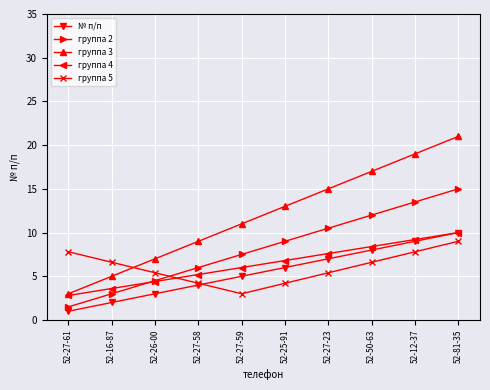

The группа 2 series shows 12.0 at 52-50-63. True or false?

True